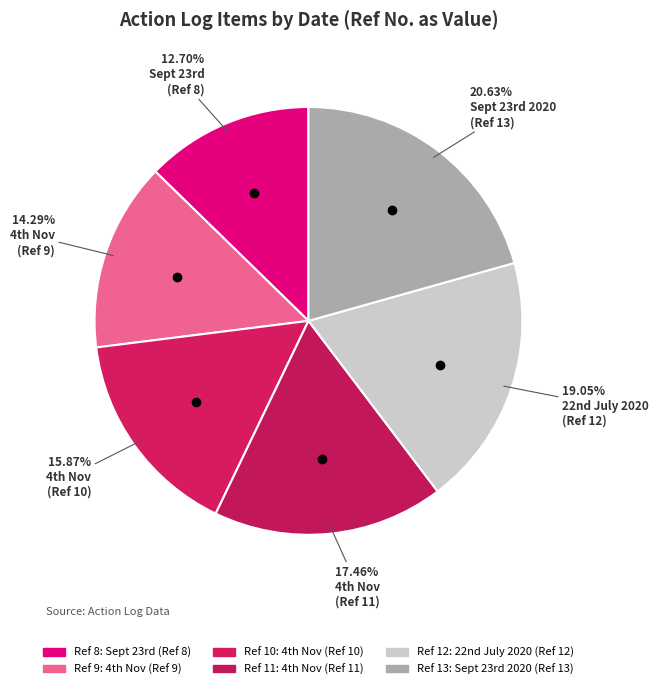

How many slices are in this pie chart?

6